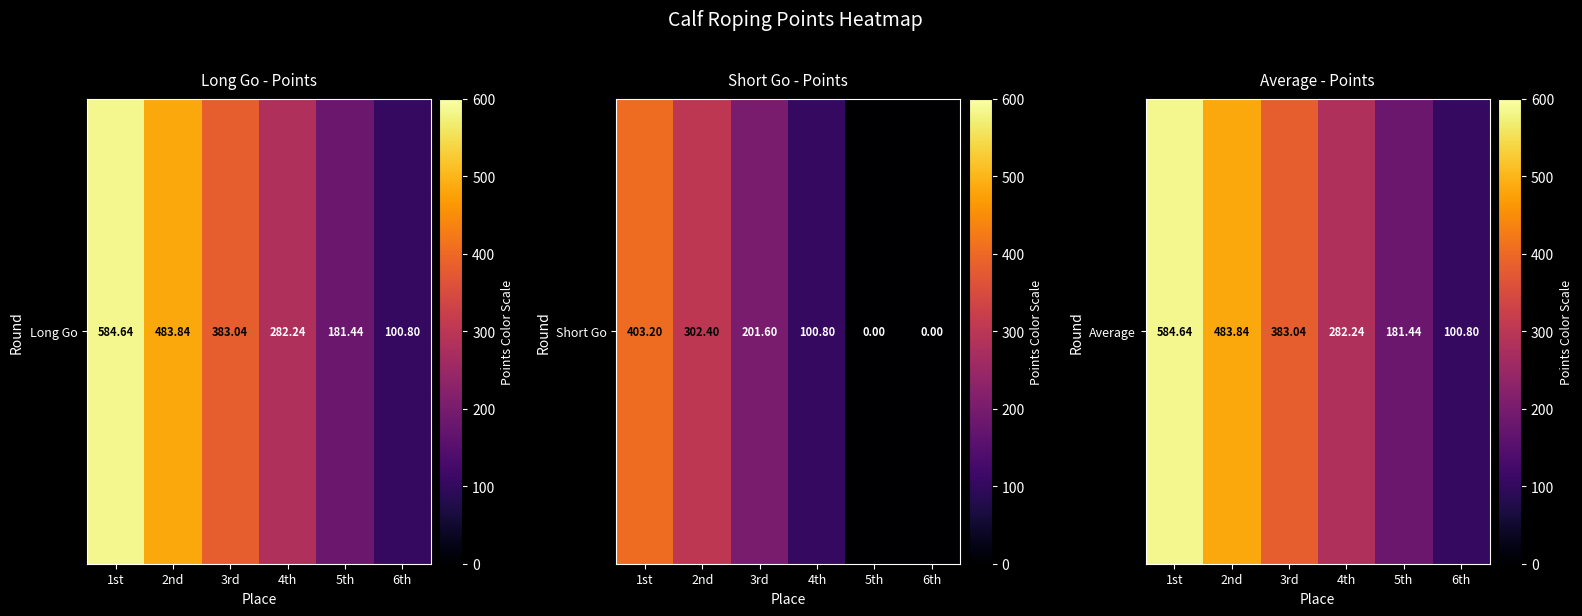

What is the difference between the maximum and minimum values?

483.8